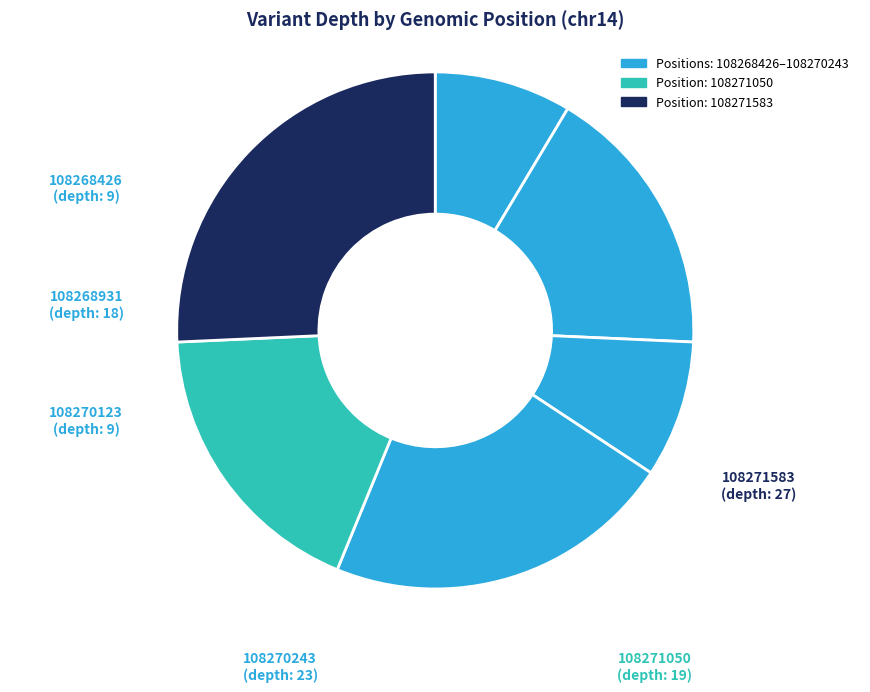

To the nearest percent, what is the difference between the largest and smallest slice percentages?

17%